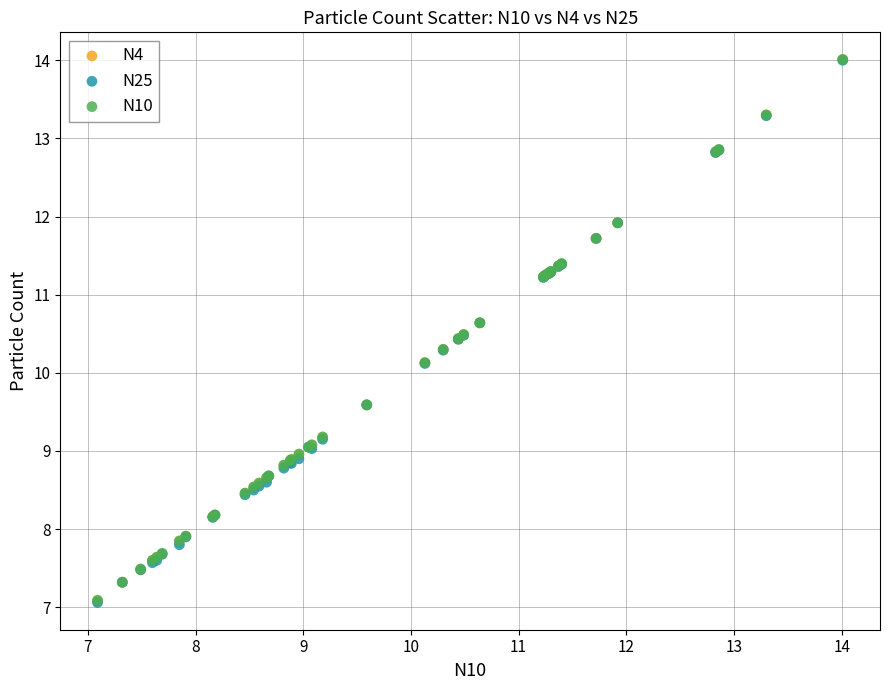

What are all the series names shown in the legend?

N4, N25, N10